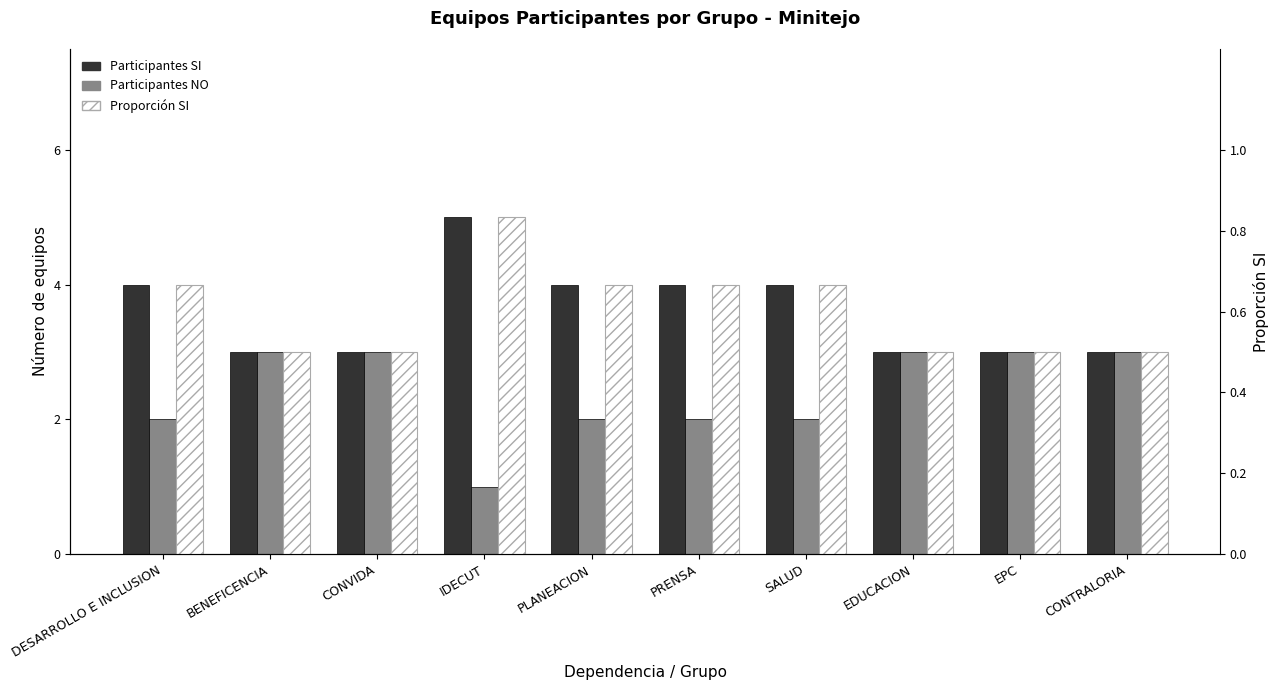

How many groups of bars are there?

10